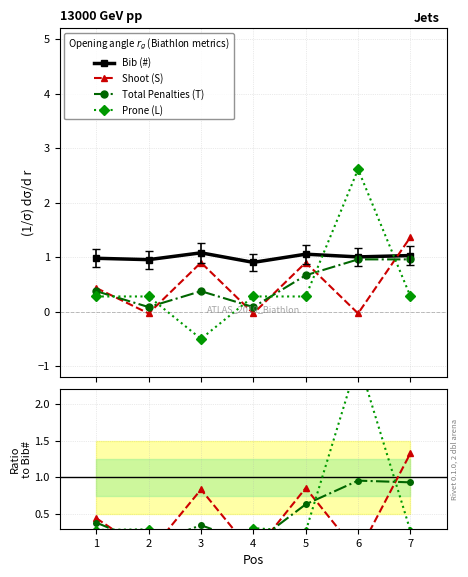

Read the Total Penalties (T) value at 6.

1.0